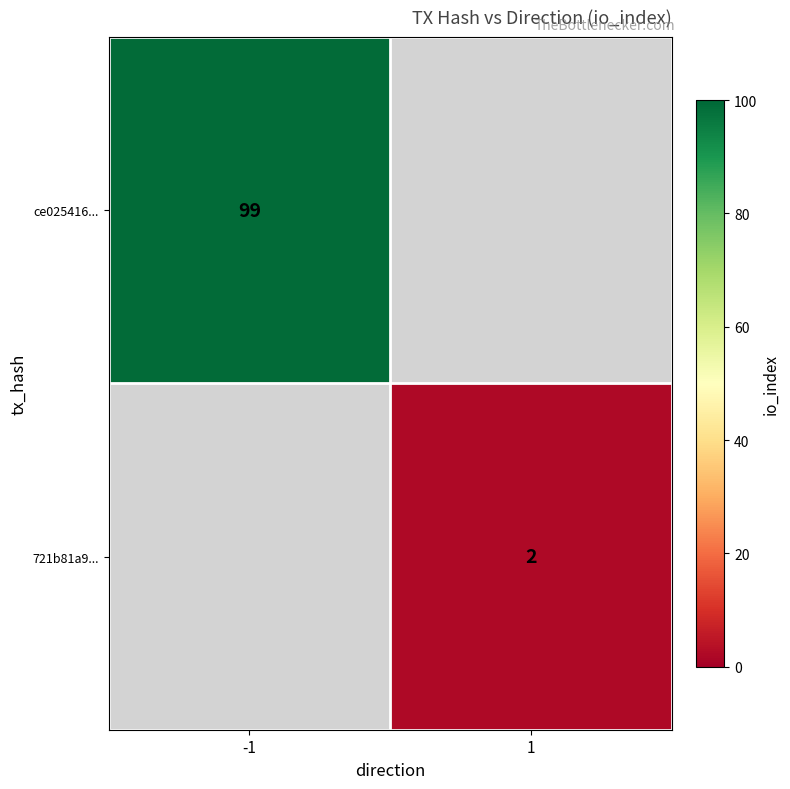

Is it true that ce025416... equals 161 at -1?

False